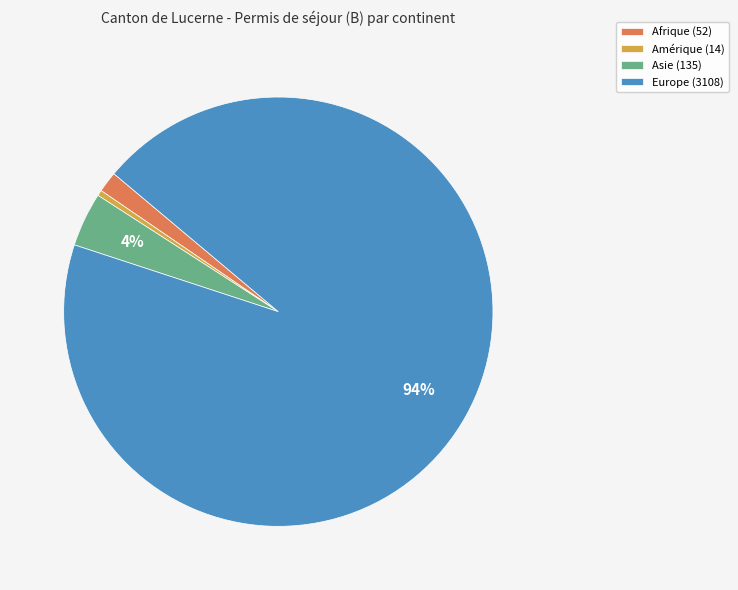

Is the sum of Europe (3108) and Asie (135) greater than half?

Yes